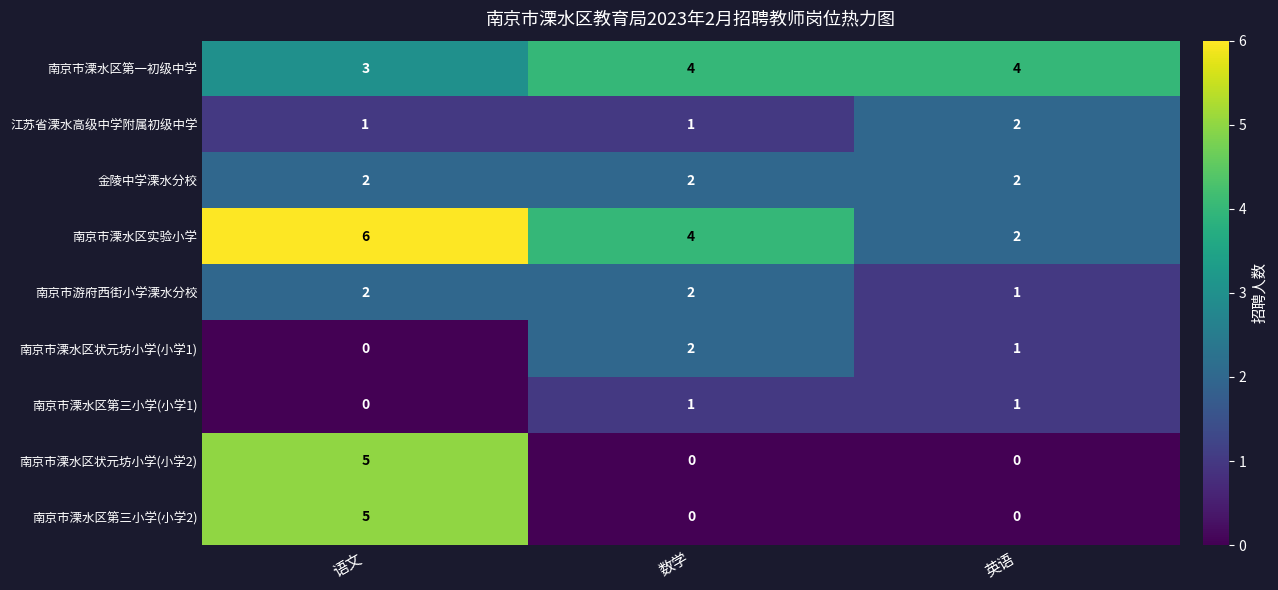

Is it true that 南京市溧水区状元坊小学(小学1) equals 0 at 英语?

False